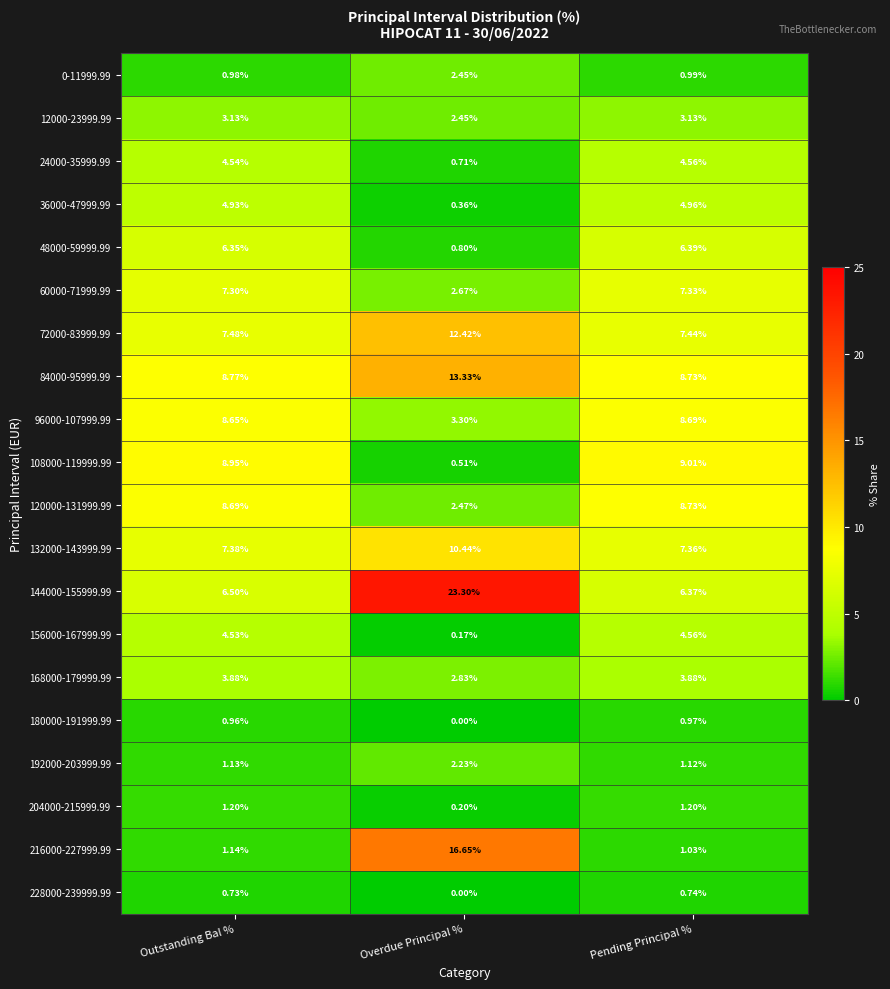

Rank the categories by 120000-131999.99 value from highest to lowest.

Pending Principal %, Outstanding Bal %, Overdue Principal %